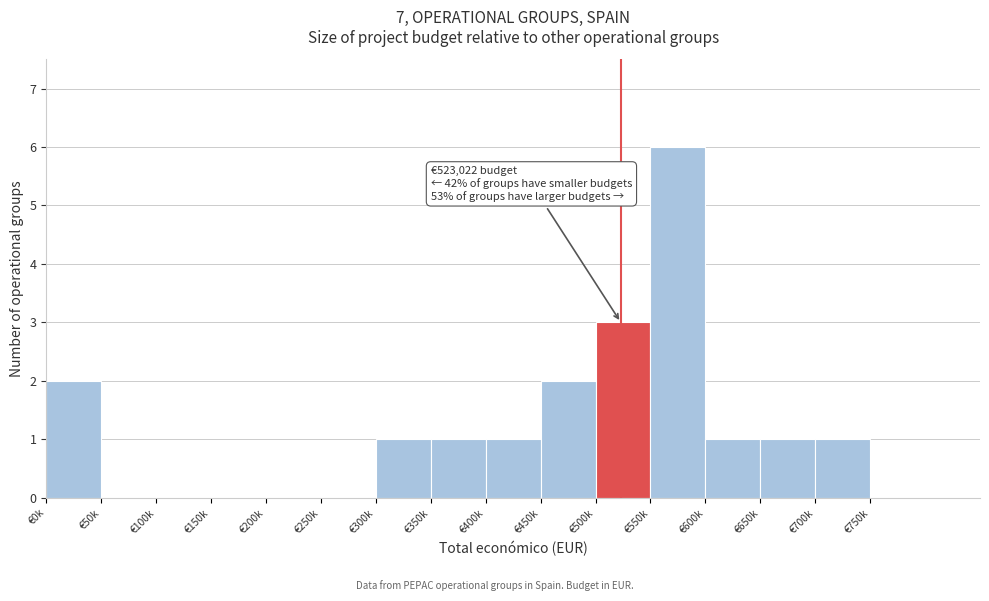

Reading left to right, list all the values displayed in this chart.

€0k=2	€50k=0	€100k=0	€150k=0	€200k=0	€250k=0	€300k=1	€350k=1	€400k=1	€450k=2	€500k=3	€550k=6	€600k=1	€650k=1	€700k=1	€750k=0